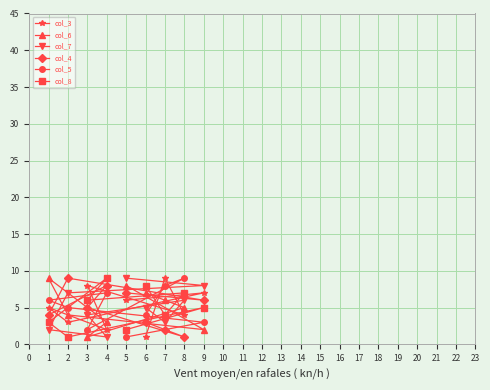

What is the greatest value displayed?

9